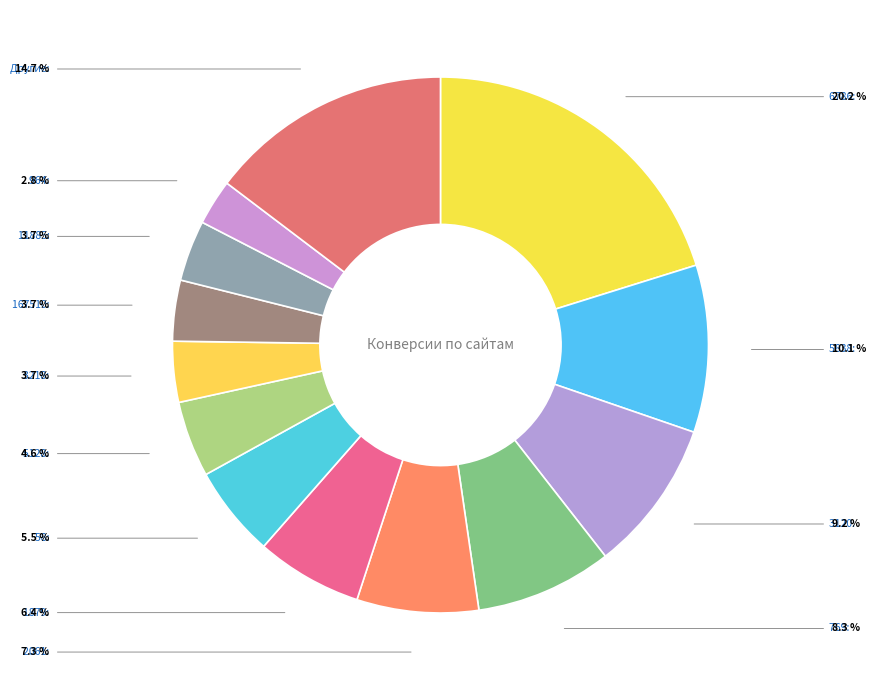

How many segments does this pie chart have?

13